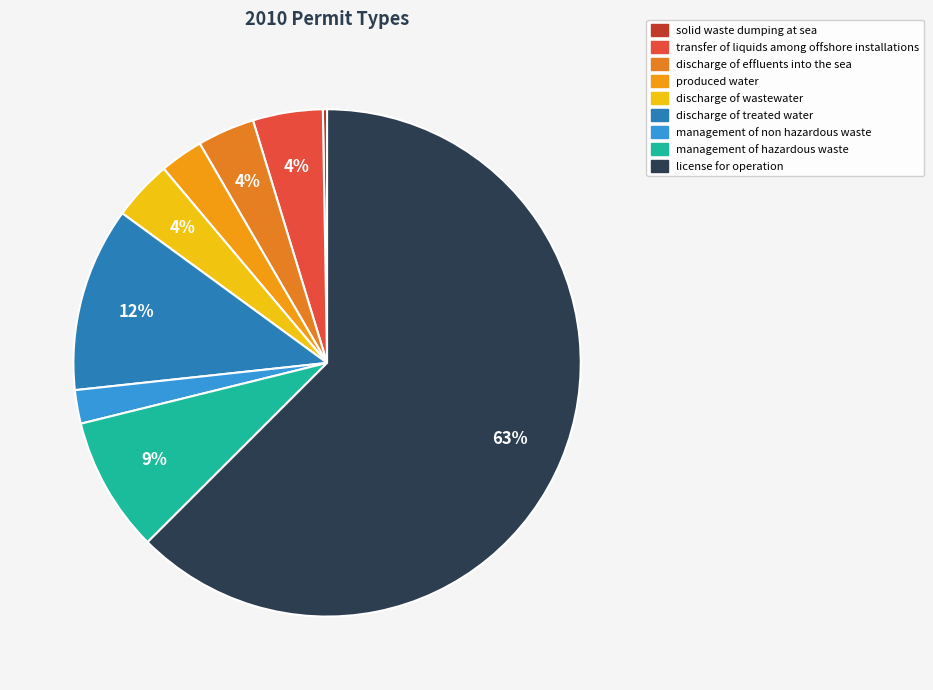

What is the majority slice?

license for operation